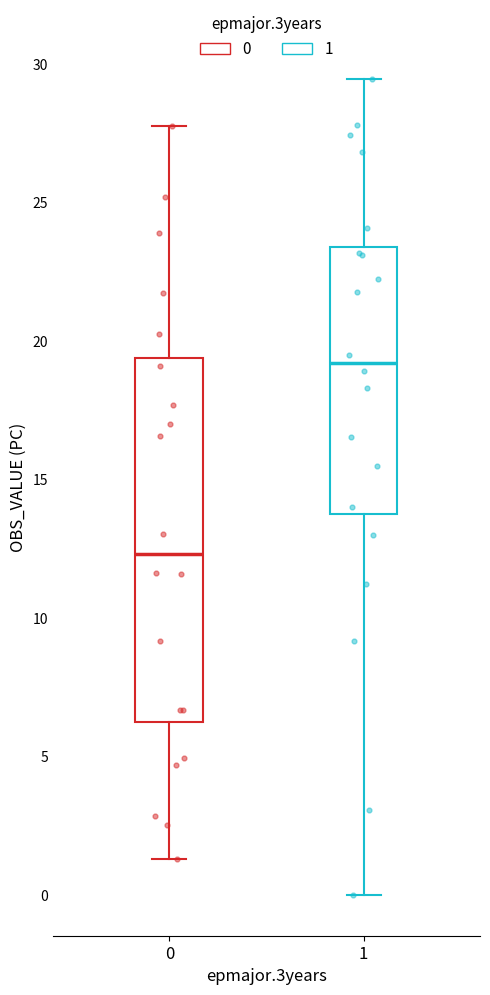

Comparing the boxes themselves (not the whiskers), which one is the tallest?

0